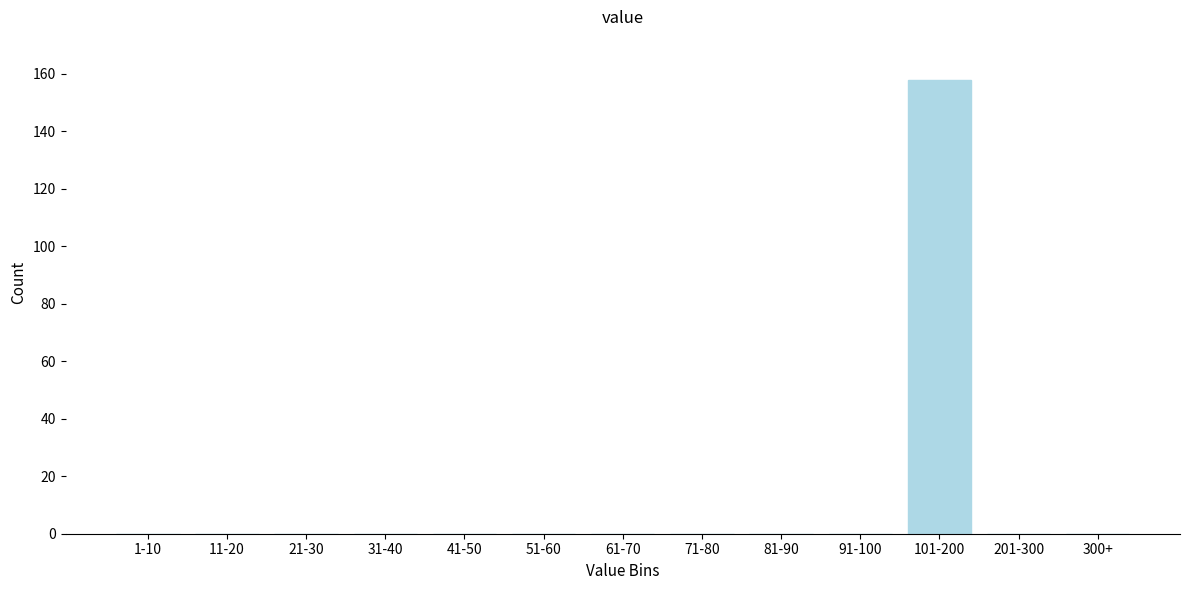

Reading right to left, extract all data points from this chart.

300+=0	201-300=0	101-200=158	91-100=0	81-90=0	71-80=0	61-70=0	51-60=0	41-50=0	31-40=0	21-30=0	11-20=0	1-10=0